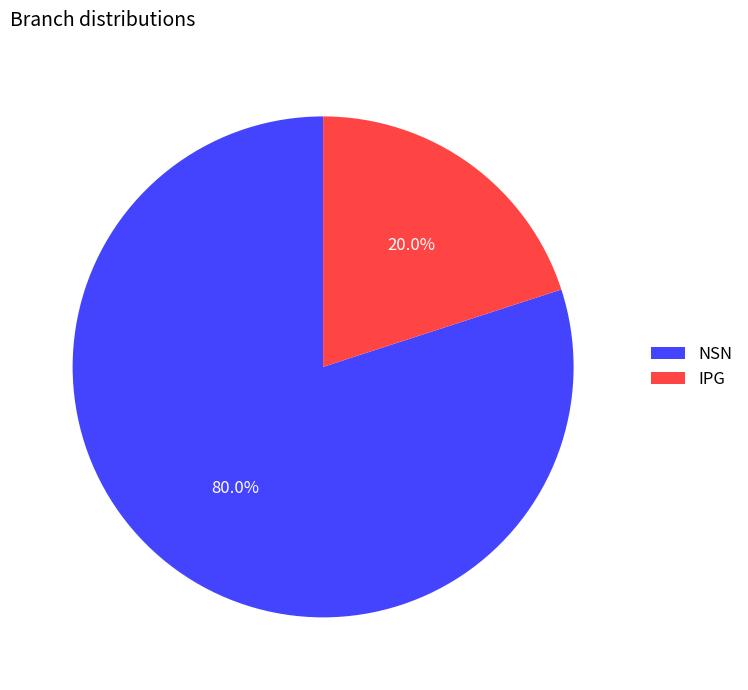

Which has a higher value, NSN or IPG?

NSN